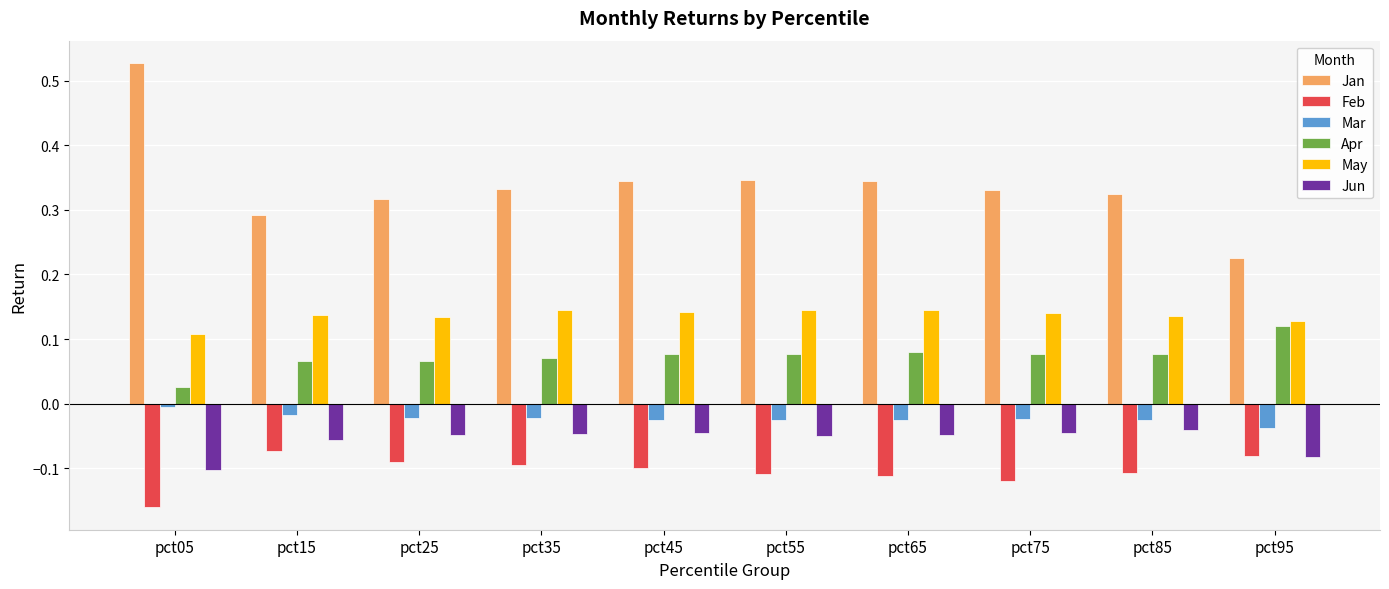

Is the value of Apr at pct45 greater than the value of Jun at pct75?

Yes